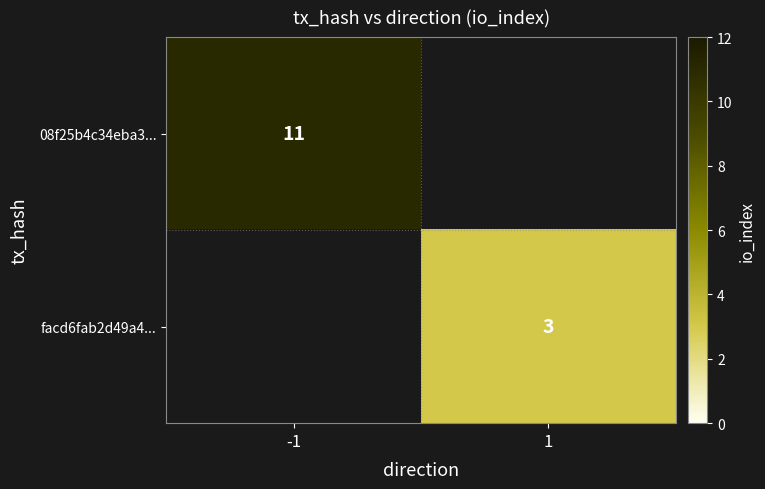

Is it true that facd6fab2d49a4... equals 1 at 1?

False